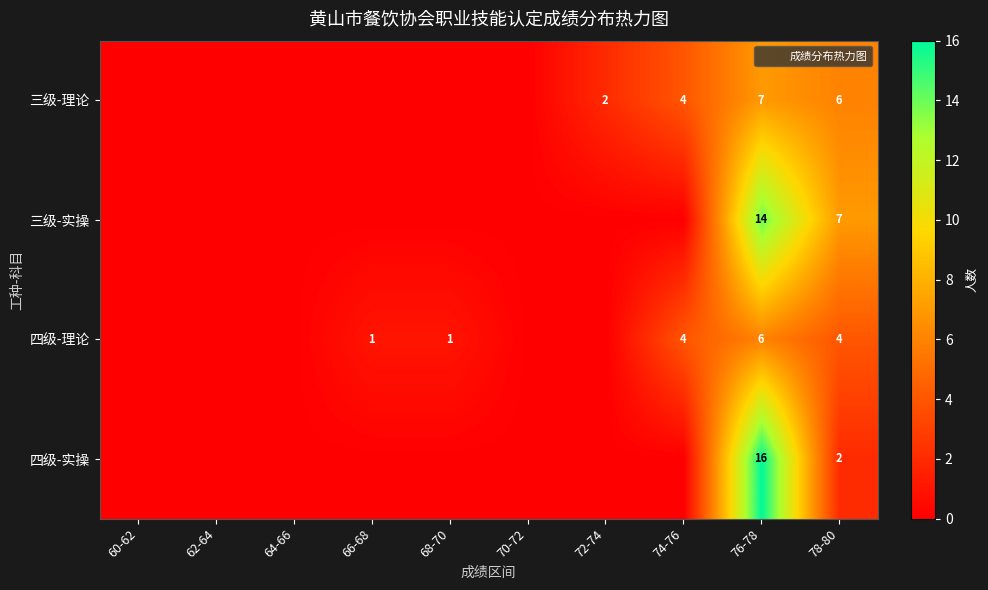

The value of 三级-实操 at 64-66 is -5. True or false?

False